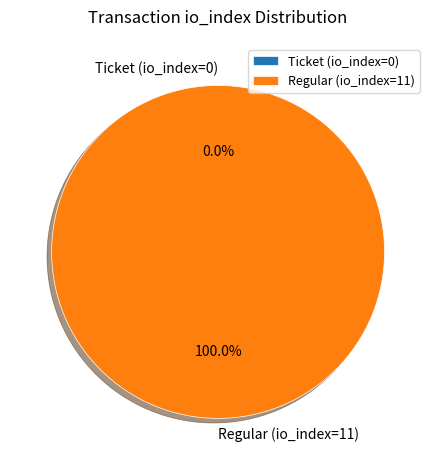

Count the number of slices in the pie.

2